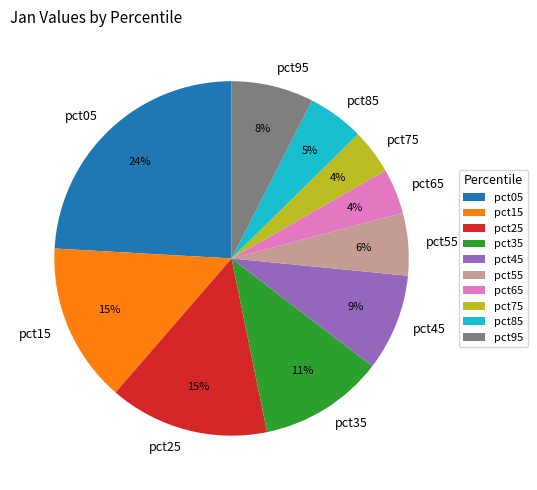

Is it true that pct85 is 5% of the pie?

True